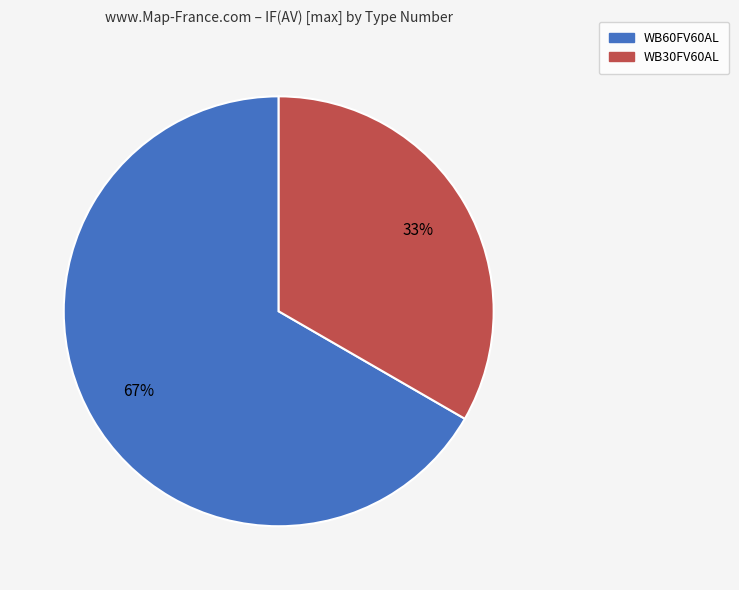

What is the smallest slice in the pie chart?

WB30FV60AL